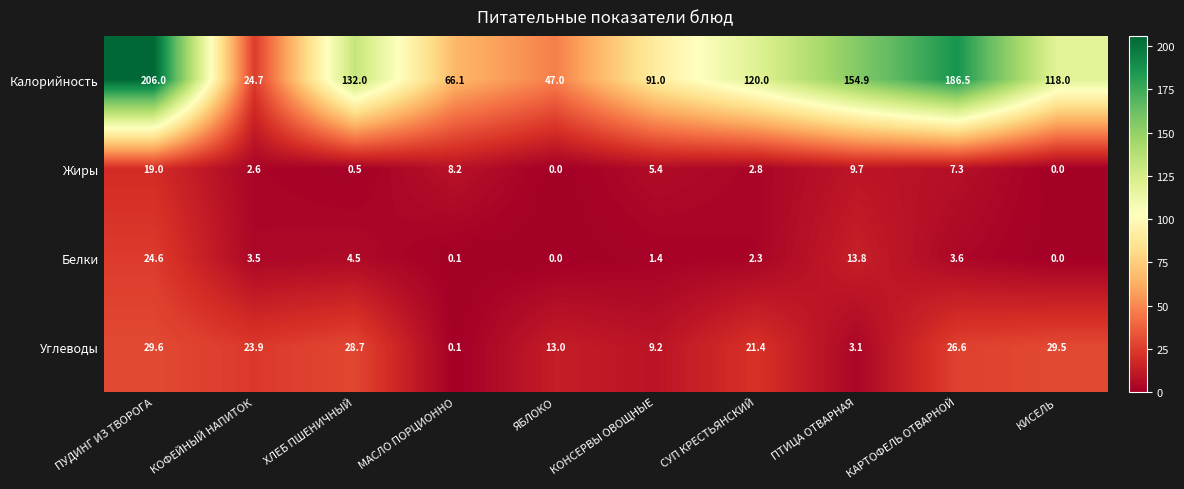

The value of Калорийность at ПТИЦА ОТВАРНАЯ is 154.9. True or false?

True